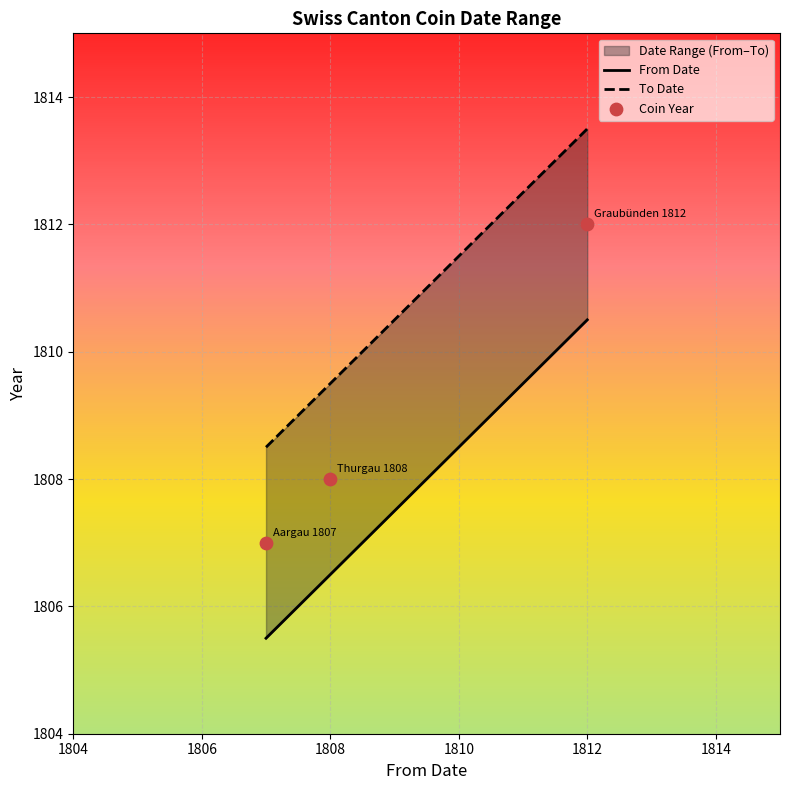

Which has a higher value, Aargau 1807 or Thurgau 1808?

Thurgau 1808